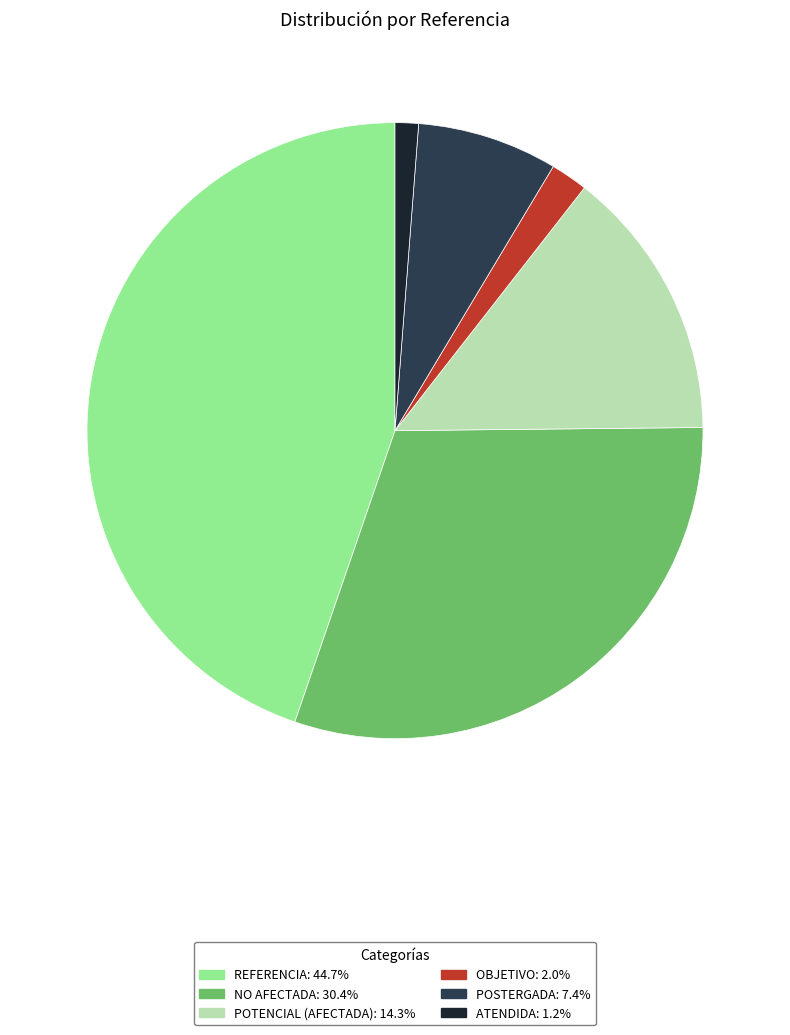

Does REFERENCIA account for over 50% of the chart?

No